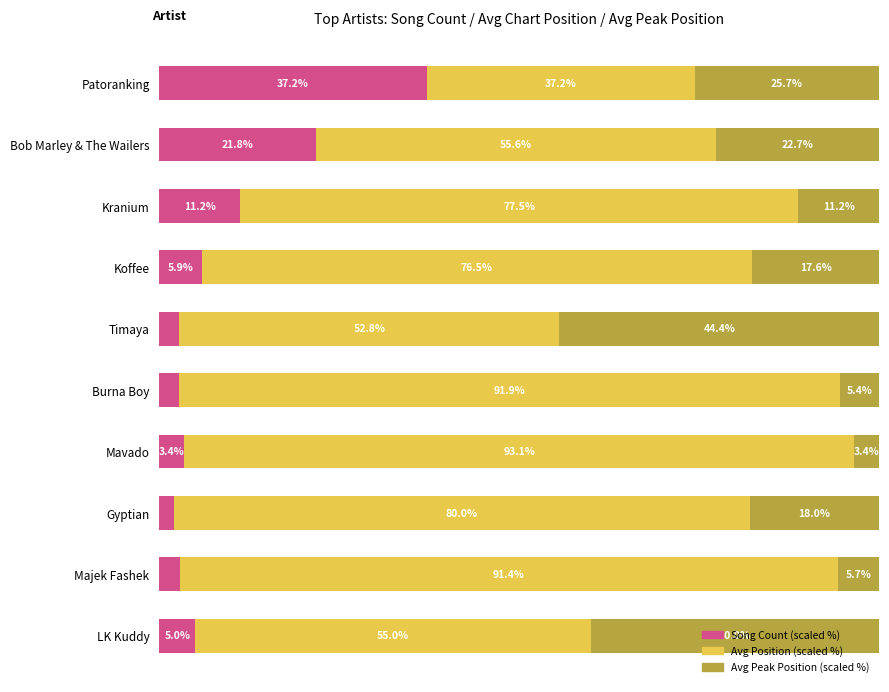

Where is Song Count (scaled %) nearest to the value 19?

Bob Marley & The Wailers